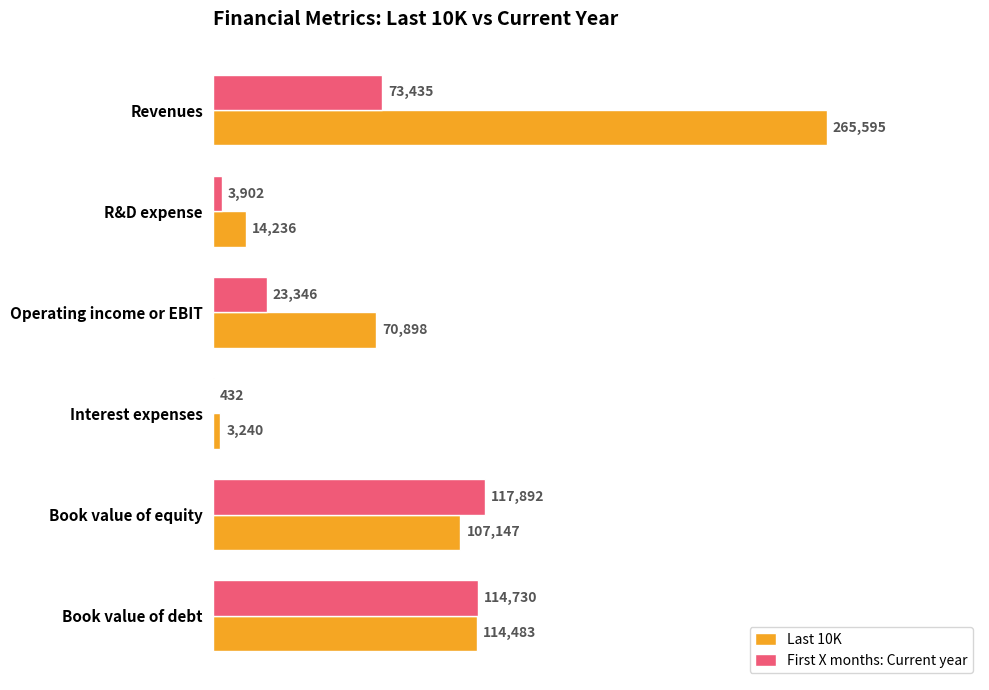

What is the average value of the Last 10K series?

95933